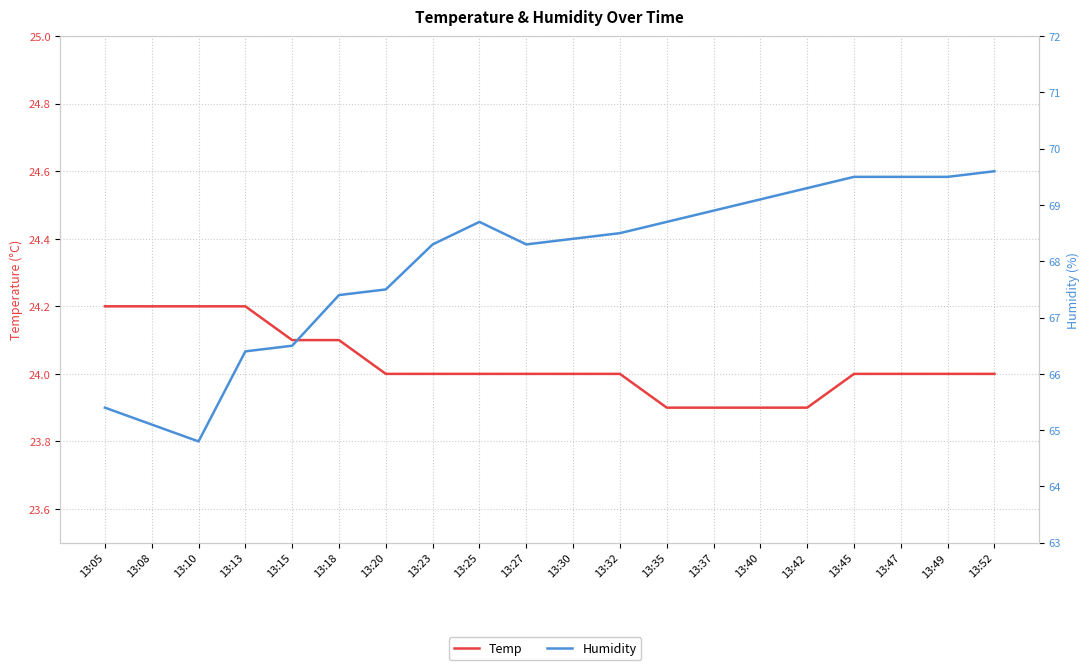

What is the value of the Humidity point at the 7th from the left?

67.5